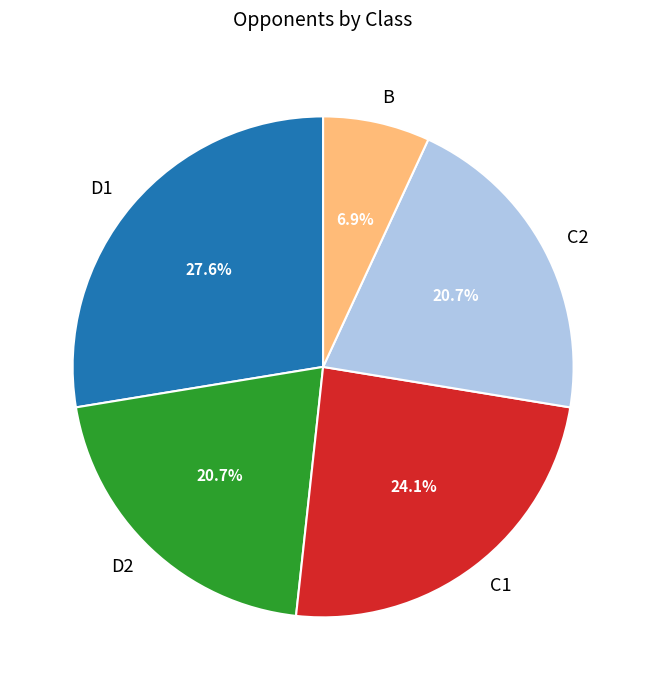

What is the ratio of the value at C1 to the value at D1?

0.9